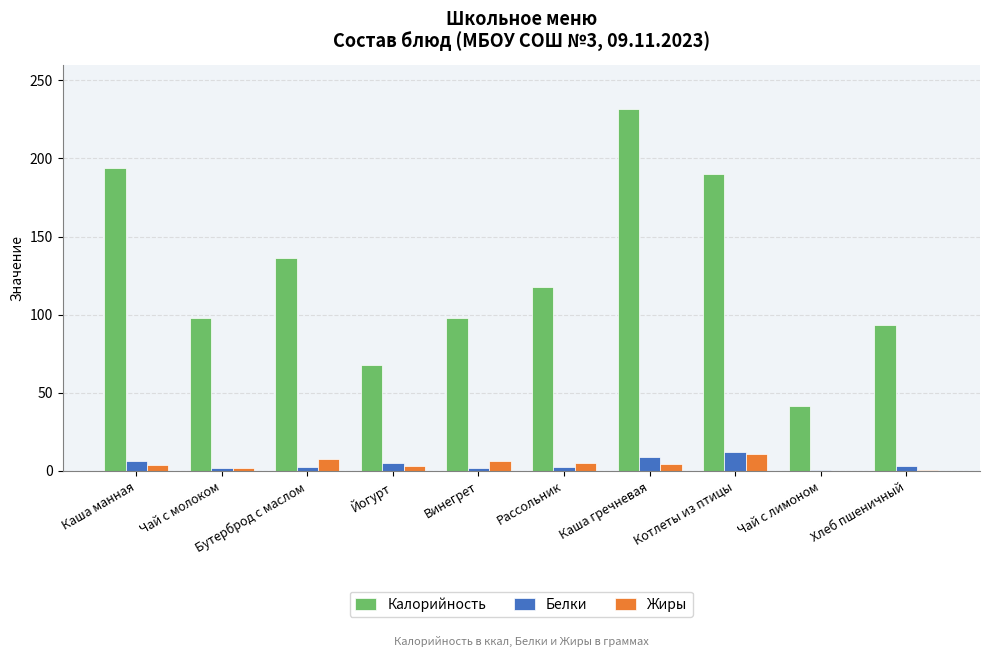

Which series changed the most between Каша манная and Йогурт?

Калорийность